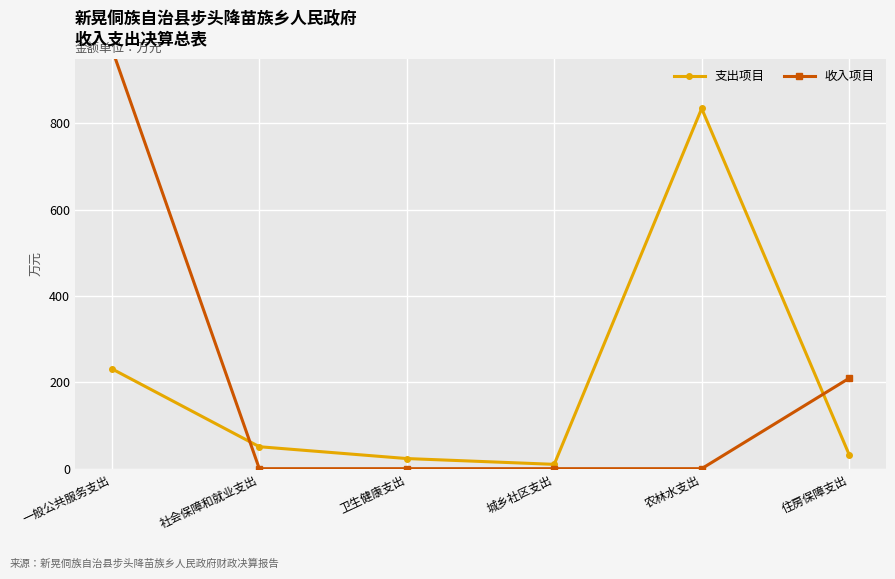

Which series has the largest total across all categories?

支出项目